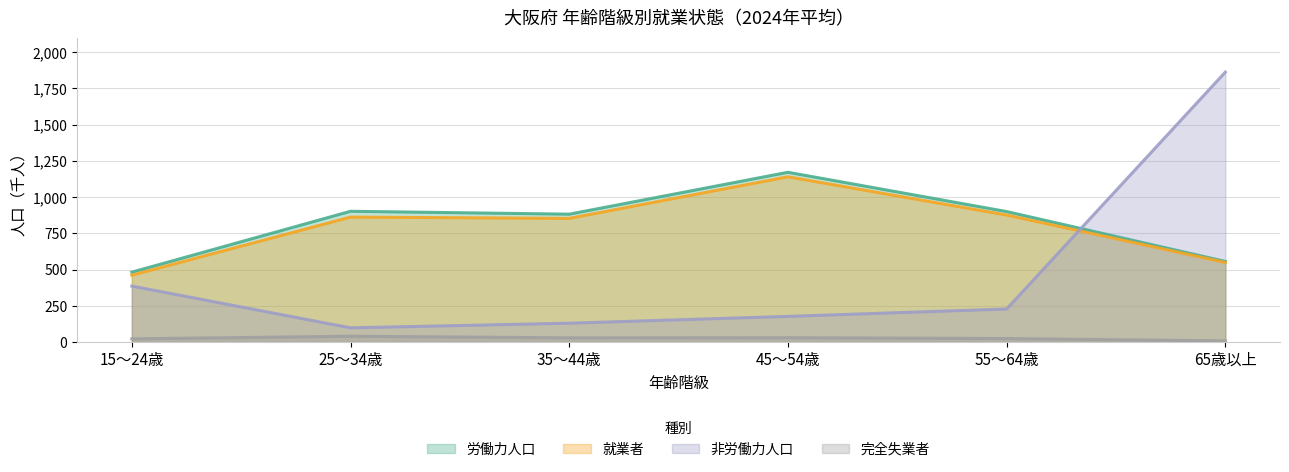

Reading right to left, transcribe all the data shown in this chart.

労働力人口: 556	900	1171	882	902	482
就業者: 549	876	1140	853	862	461
非労働力人口: 1862	228	177	130	98	386
完全失業者: 8	24	30	29	40	22